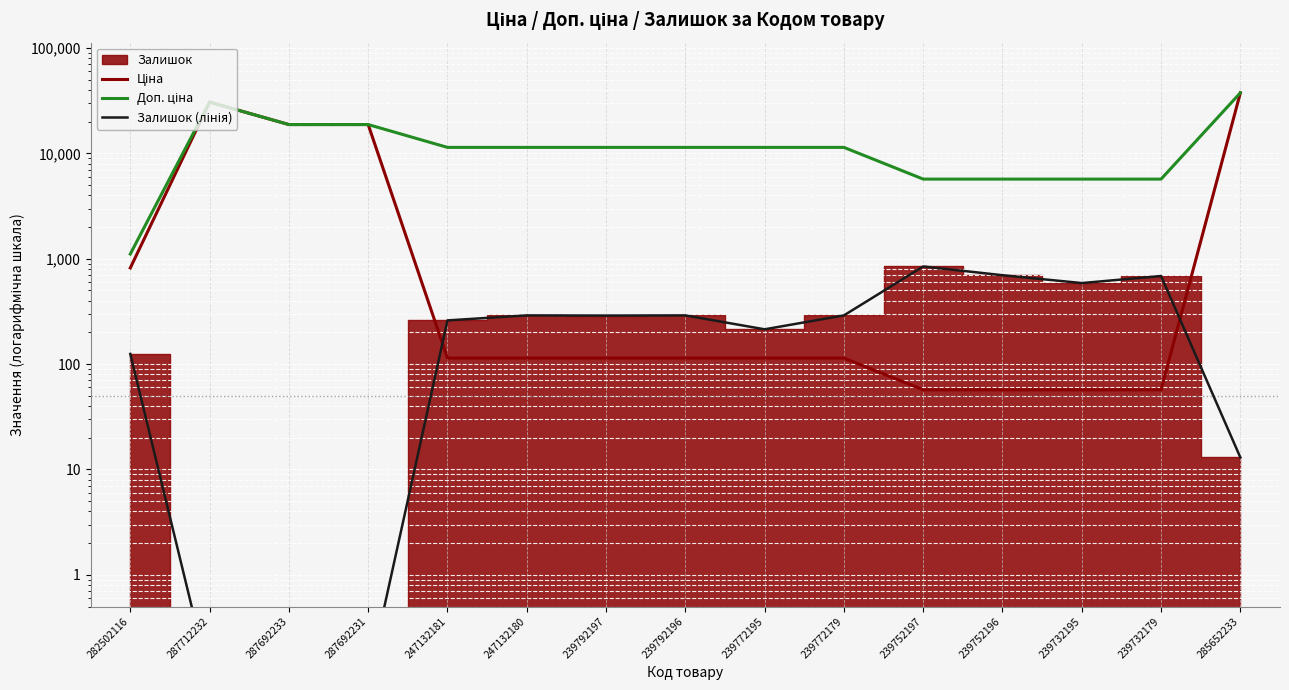

What is the difference between the maximum and second lowest values in the Доп. ціна series?

31888.6